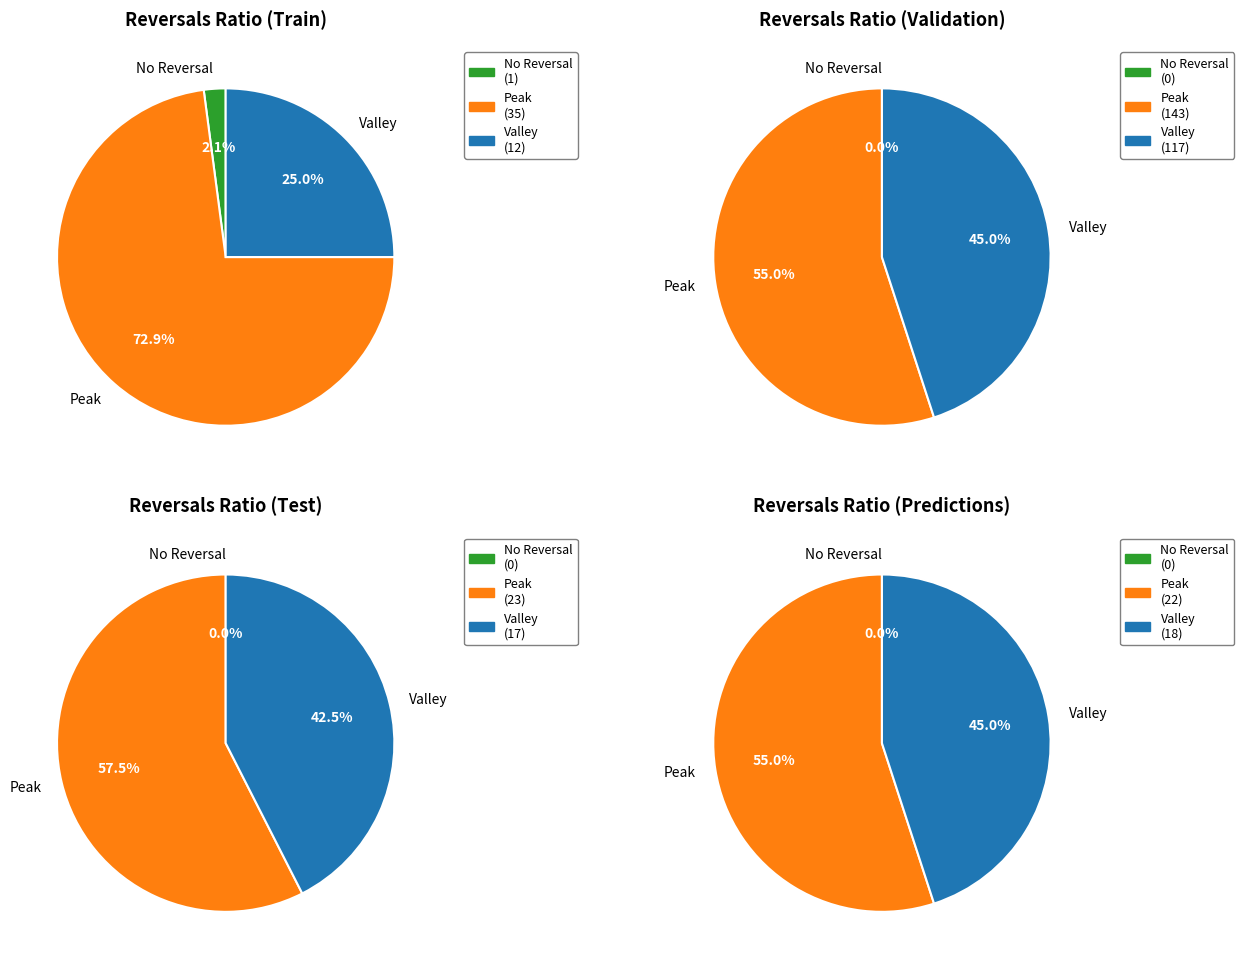

The BME280_pressure slice represents 90% of the pie. True or false?

False